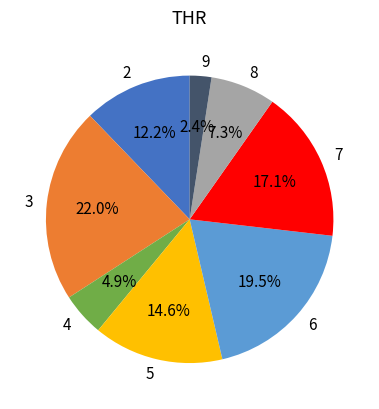

What percentage is NOT represented by 4?

95.1%